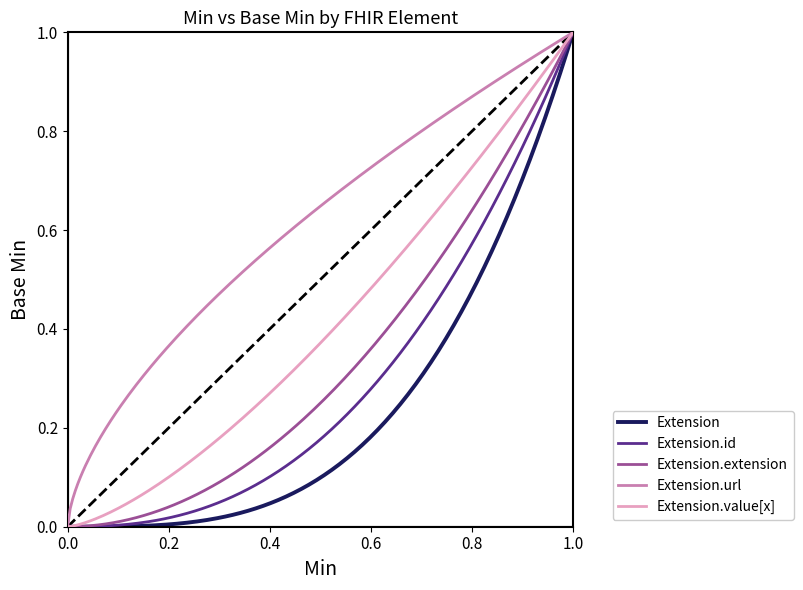

Which series has the largest total across all categories?

Extension.url